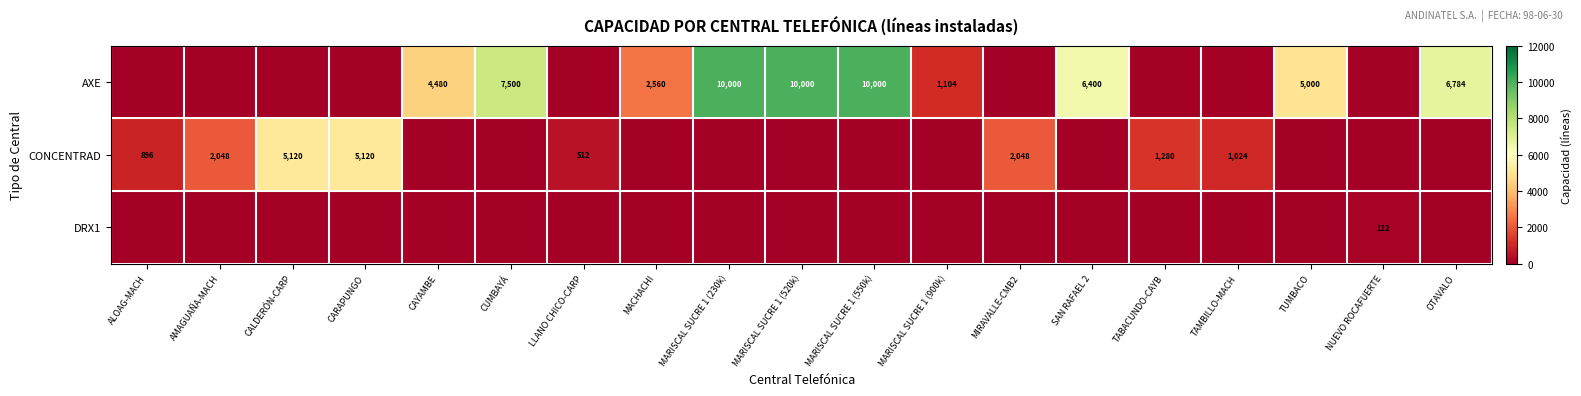

Is the value of AXE at MARISCAL SUCRE 1 (520k) greater than the value of CONCENTRAD at TAMBILLO-MACH?

Yes